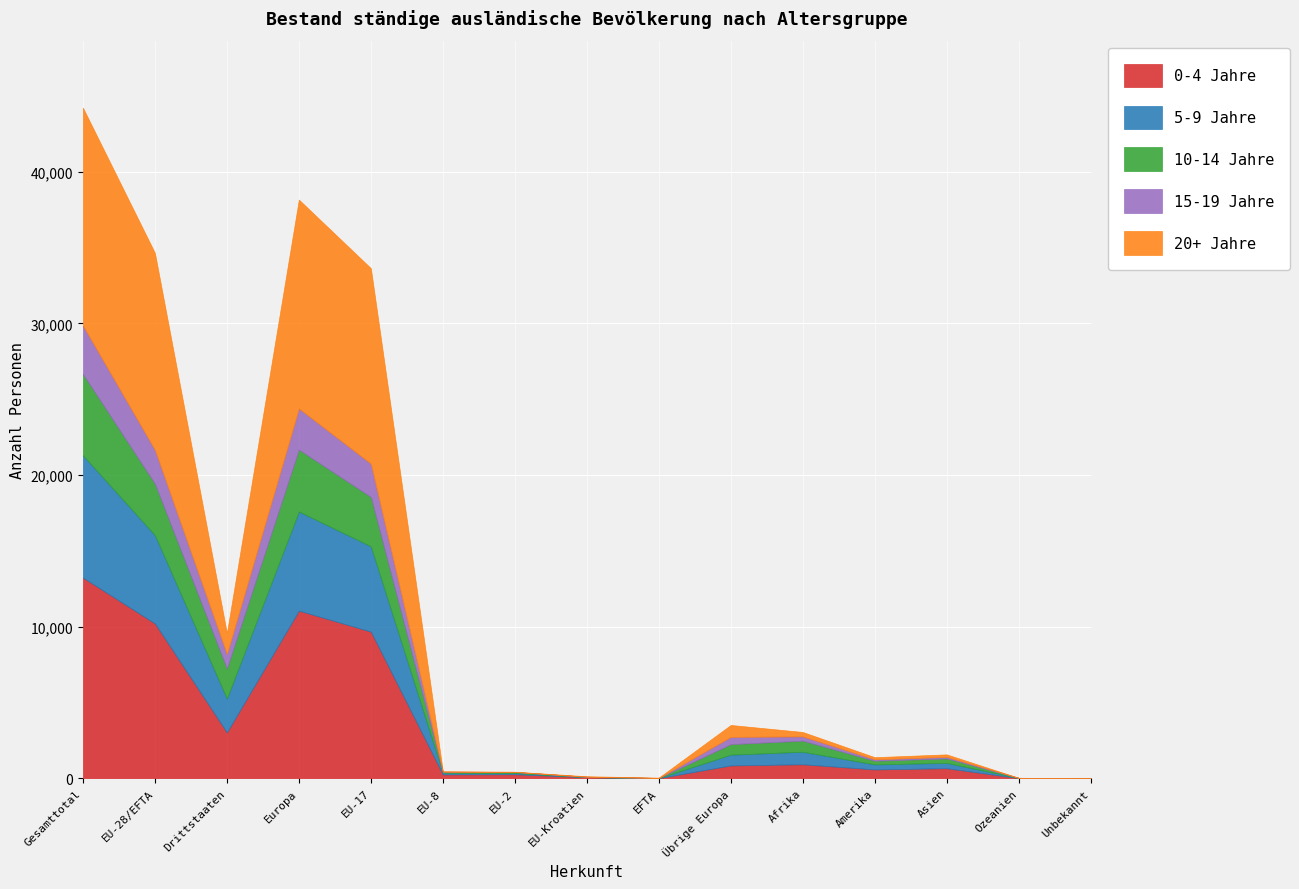

The value of Total at EU-28/EFTA is 34649. True or false?

True